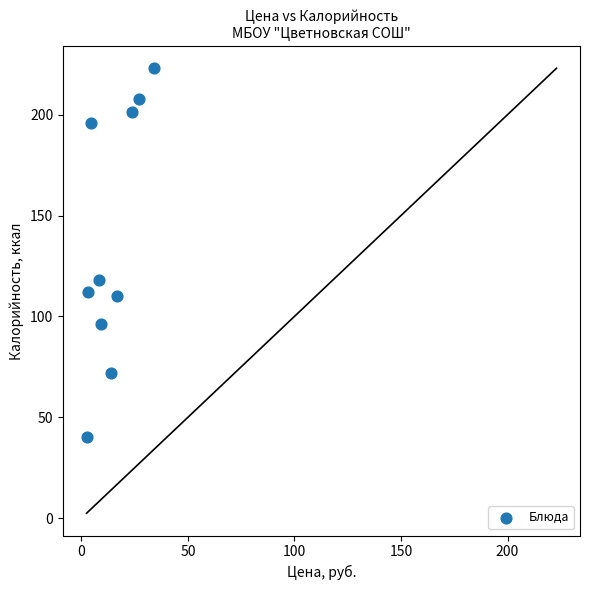

What is the range of X values (max minus min)?

31.6